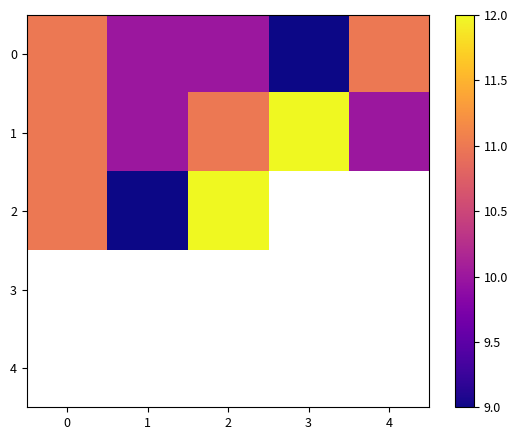

Read the 0 value at 4.

11.0